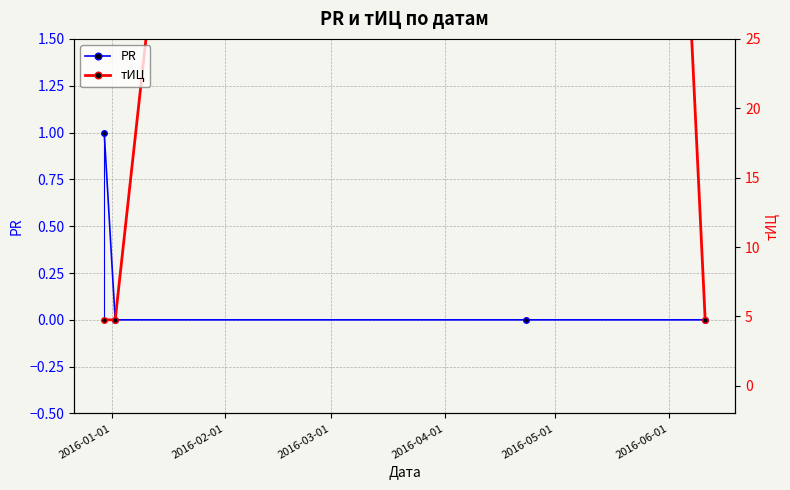

True or false: PR has more than 2 interior local peaks.

False